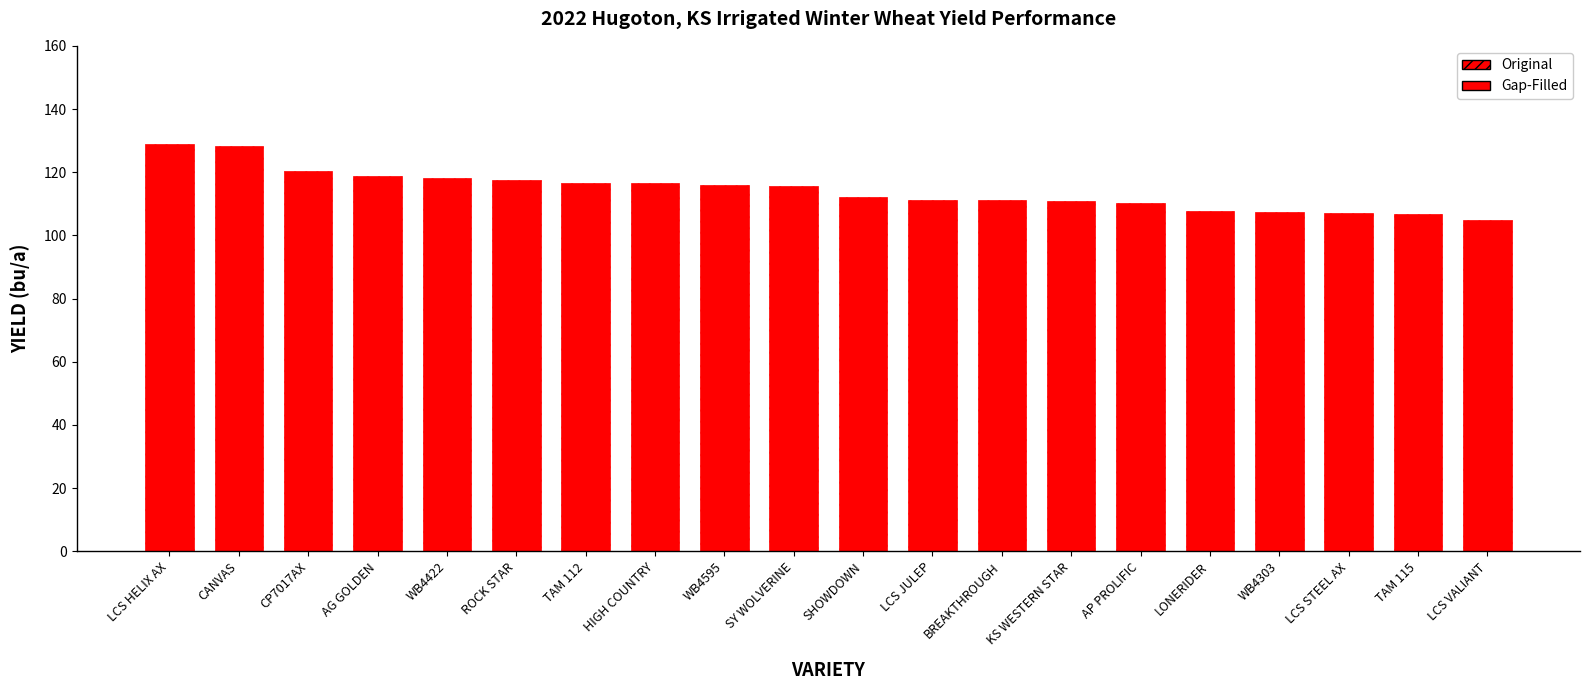

The chart shows a value of 105.0 at LCS VALIANT. True or false?

True